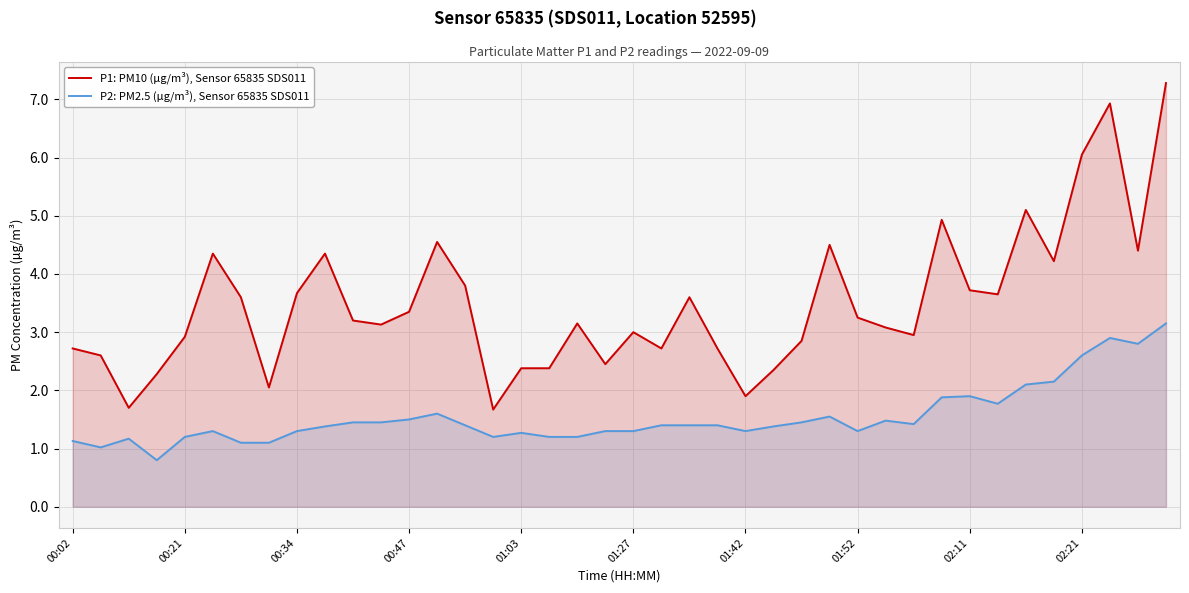

What is the total value across all series at 29?

4.6